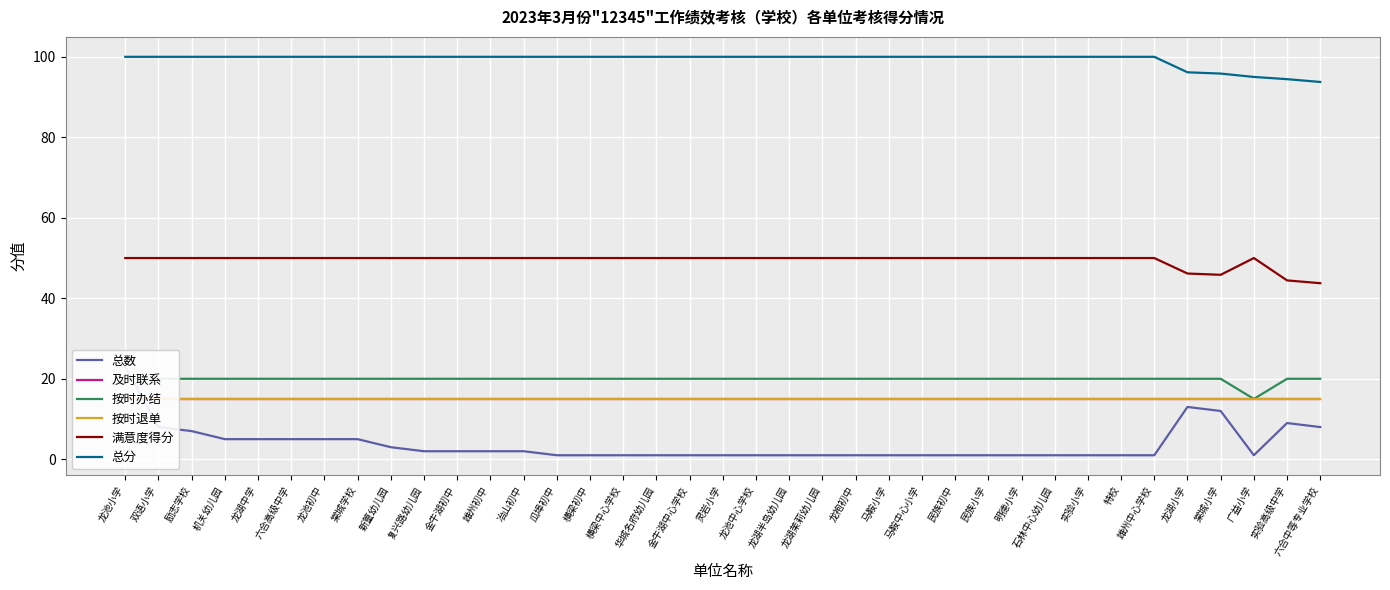

At 龙湖茉莉幼儿园, list the series in order from largest to smallest.

总分, 满意度得分, 按时办结, 及时联系, 按时退单, 总数